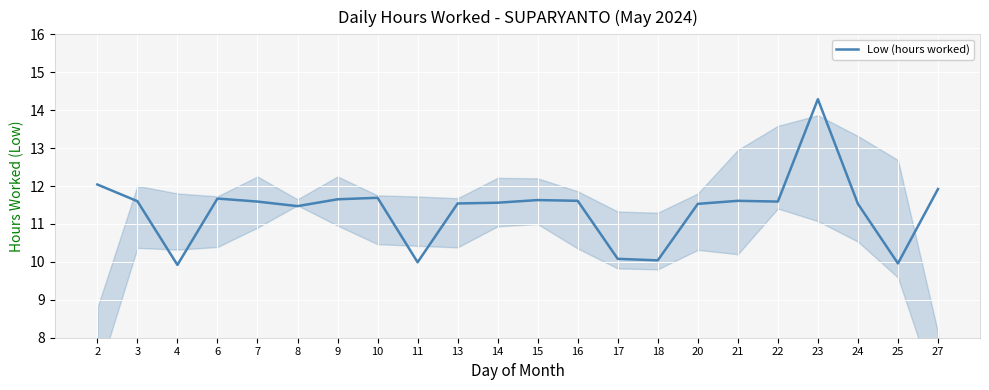

How many values are below 11?

5